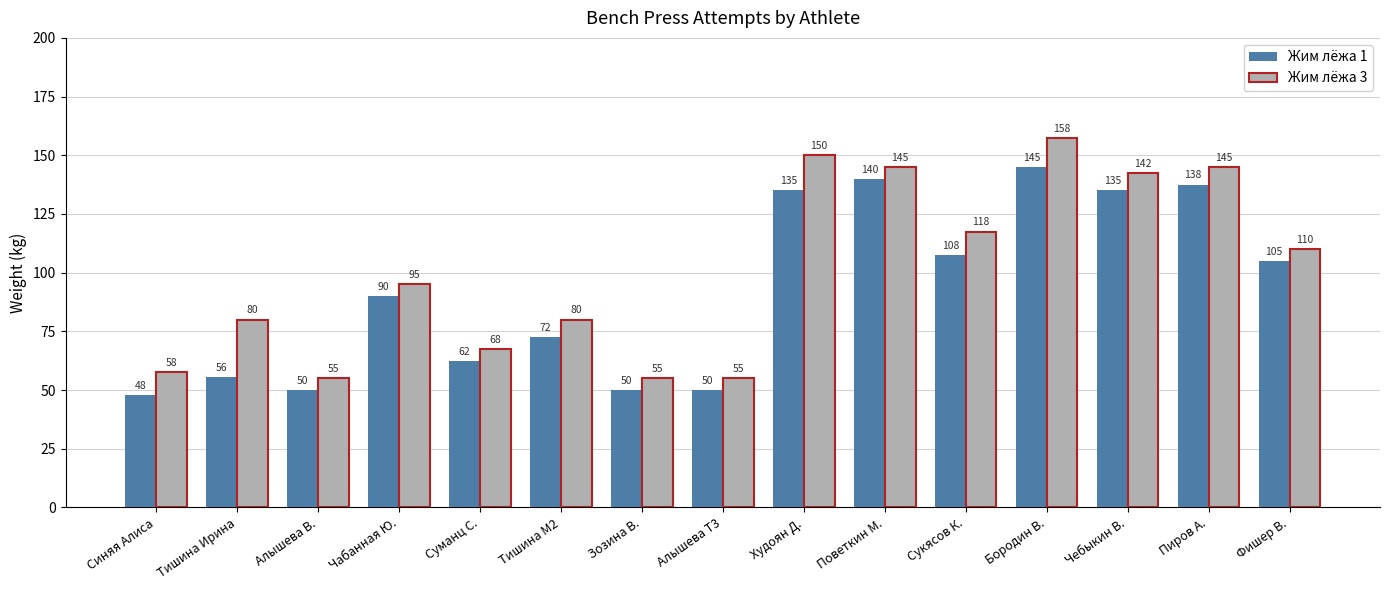

At which category is the sum across all series the highest?

Бородин В.